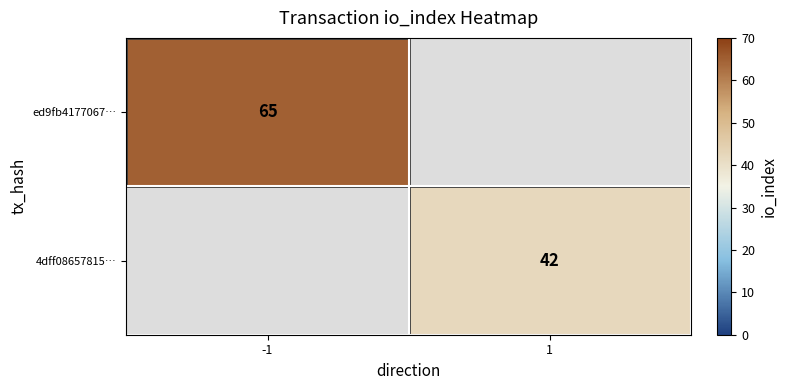

How many series are shown in this chart?

2